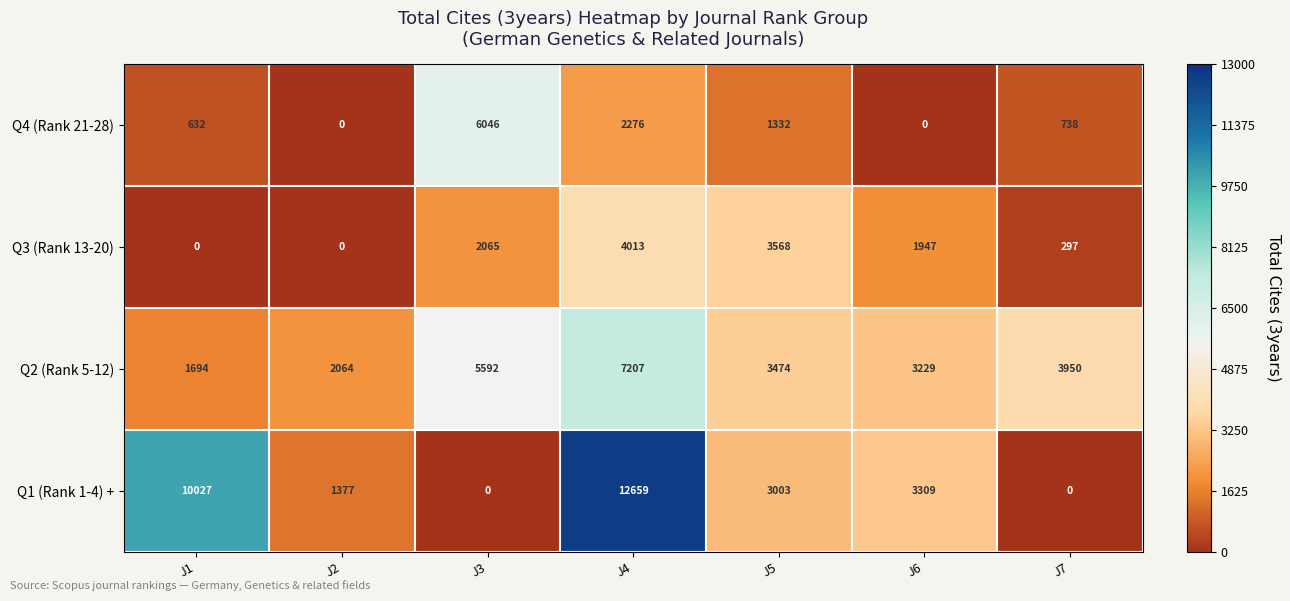

Which series has the largest range (max minus min)?

Q1 (Rank 1-4) +